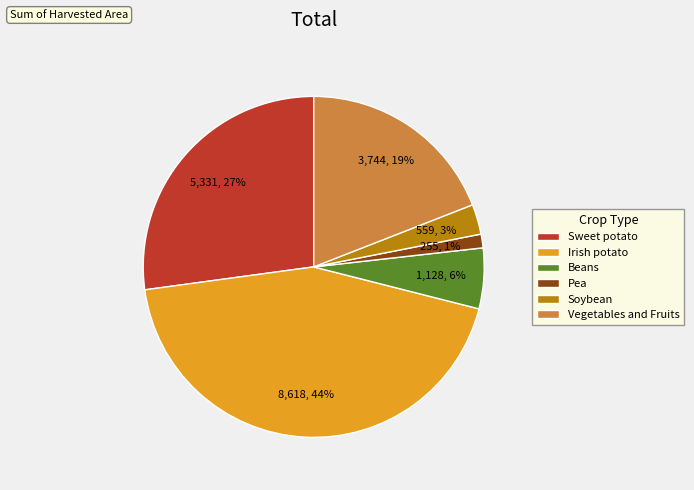

Is Sweet potato the majority of the pie?

No